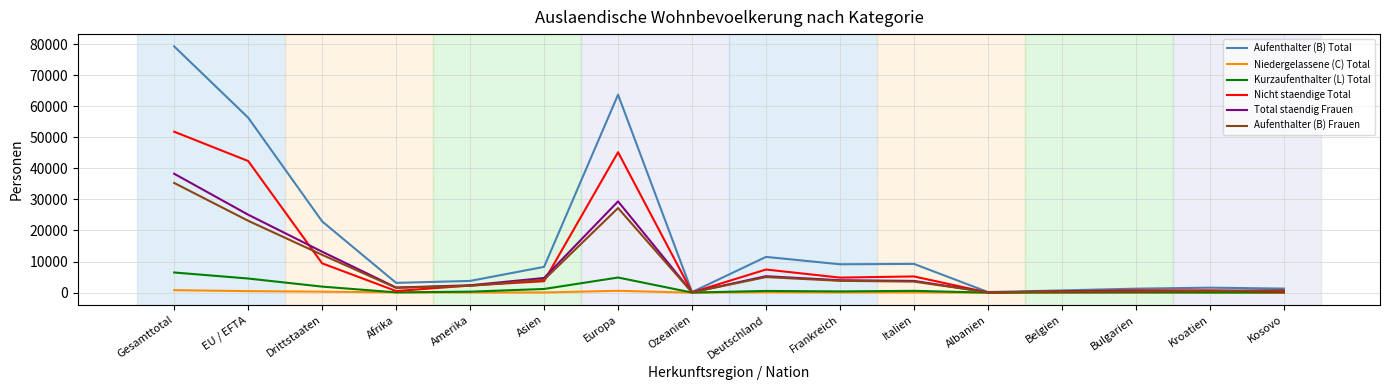

At which category is the sum across all series the highest?

Gesamttotal